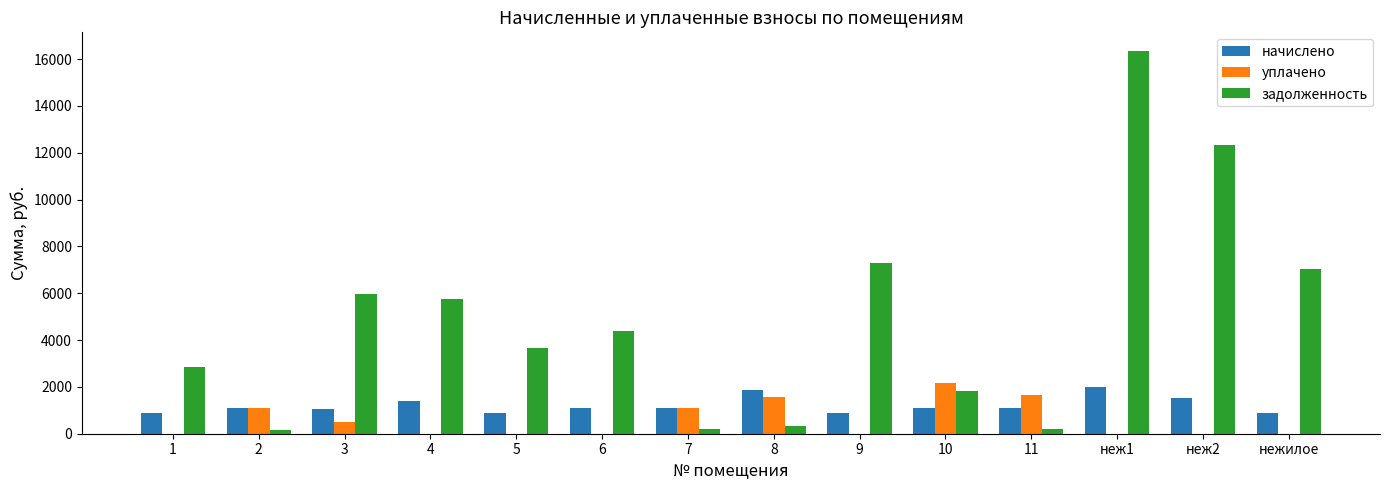

What is the sum of all уплачено values?

8017.4